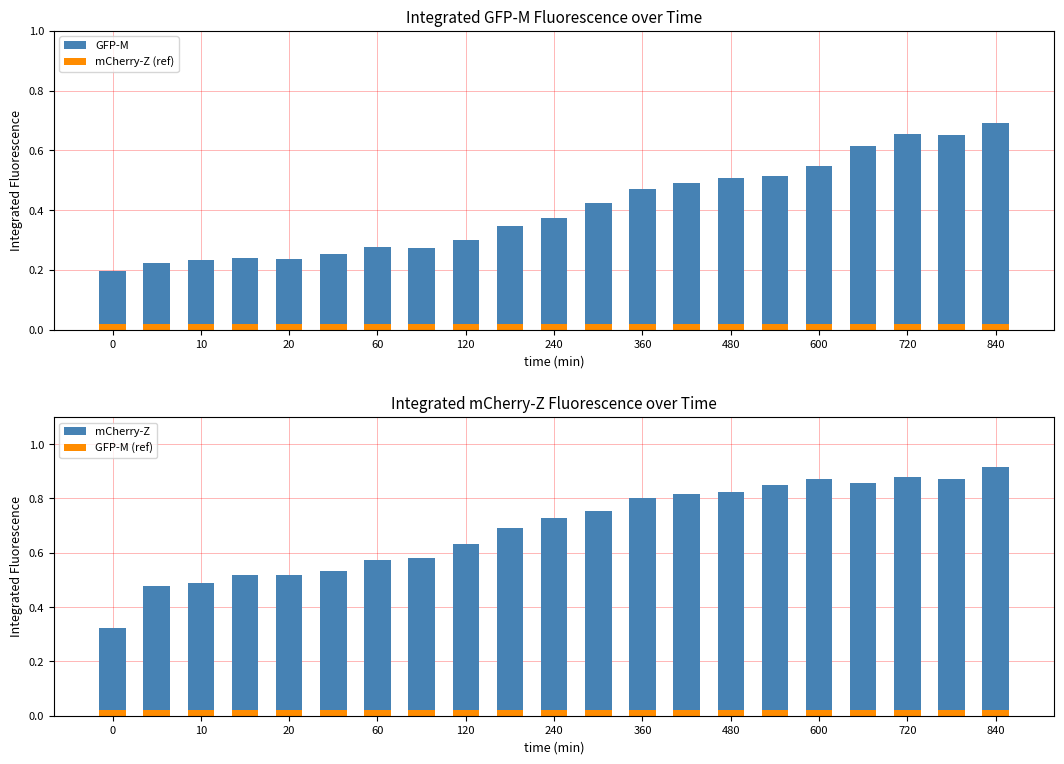

Between 0 and 60, which is larger?

60